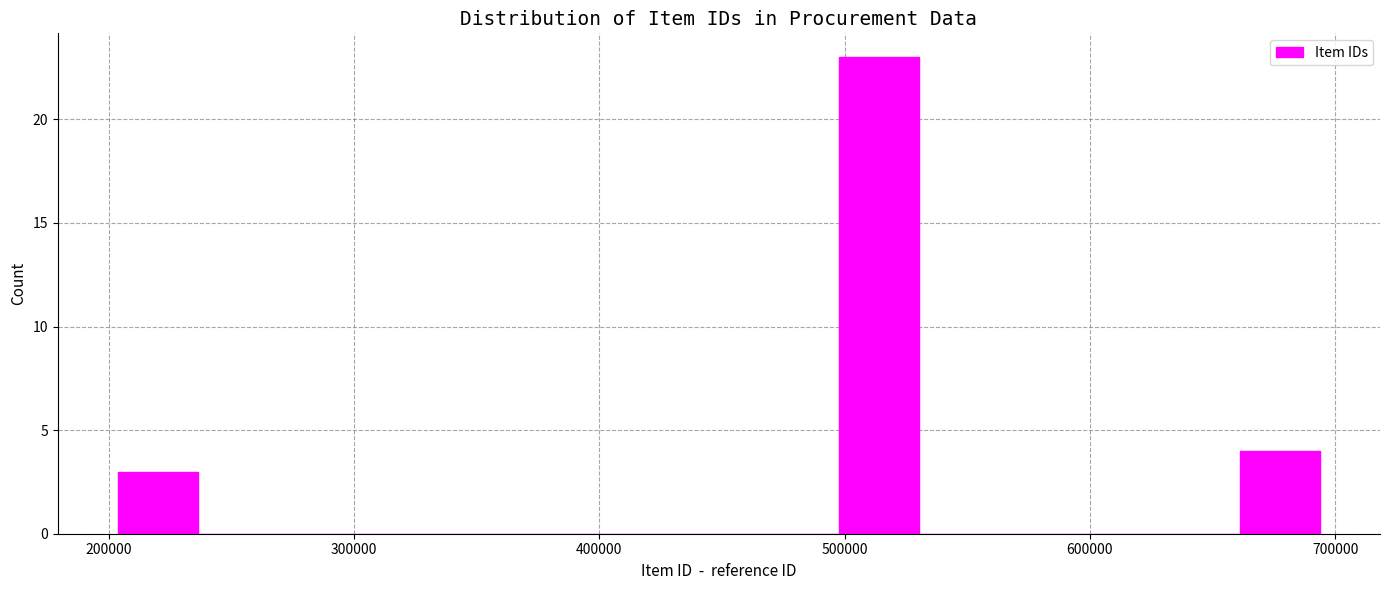

Read against the x-axis, roughly where is the centre of the tallest bar?

510000